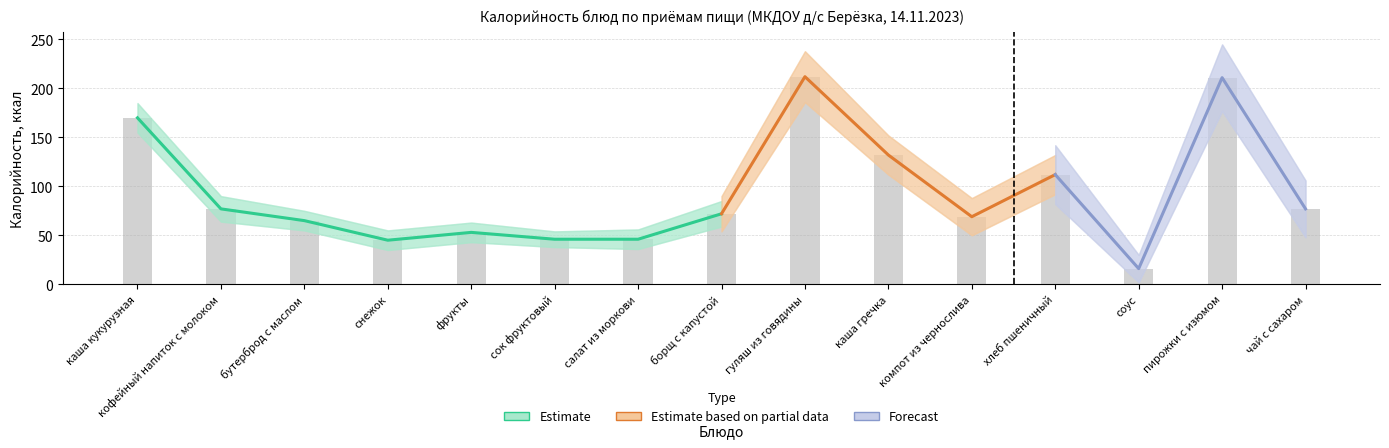

What is the difference between the second highest and second lowest values in the 3 до 7 лет (Калорийность) series?

166.0